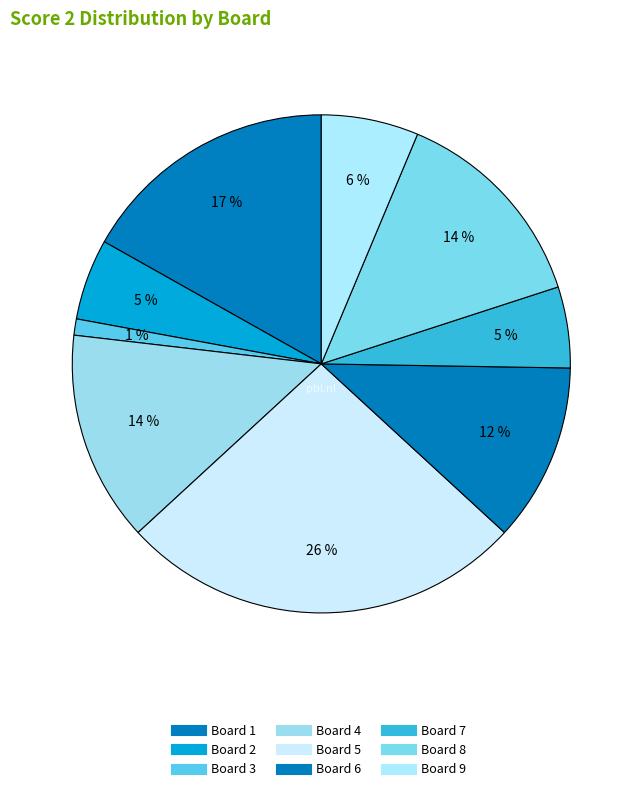

Count the number of slices in the pie.

9